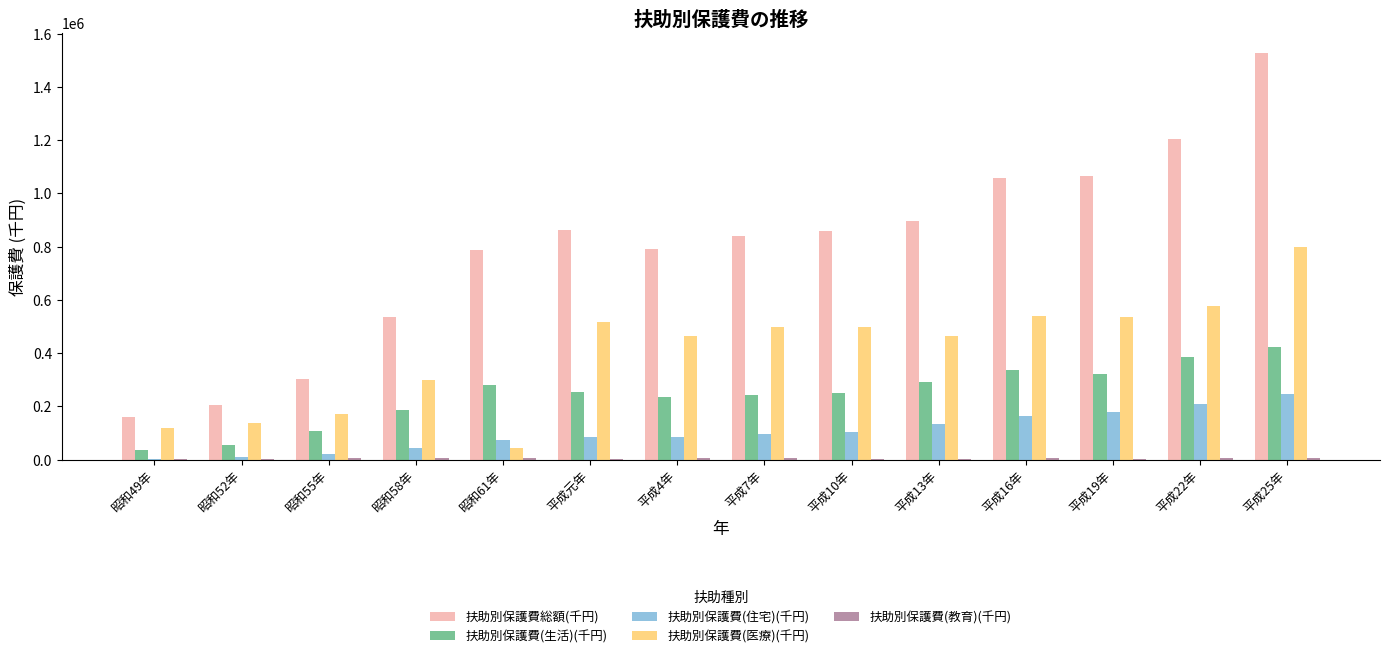

What is the maximum value for 扶助別保護費(住宅)(千円)?

248225